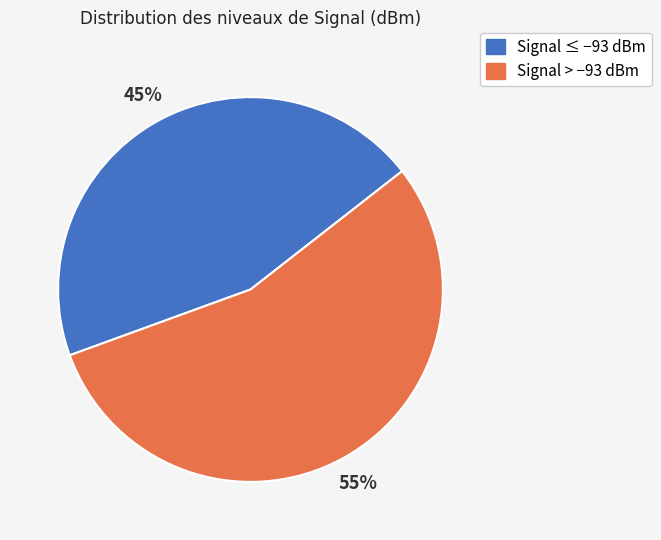

How many slices are in this pie chart?

2